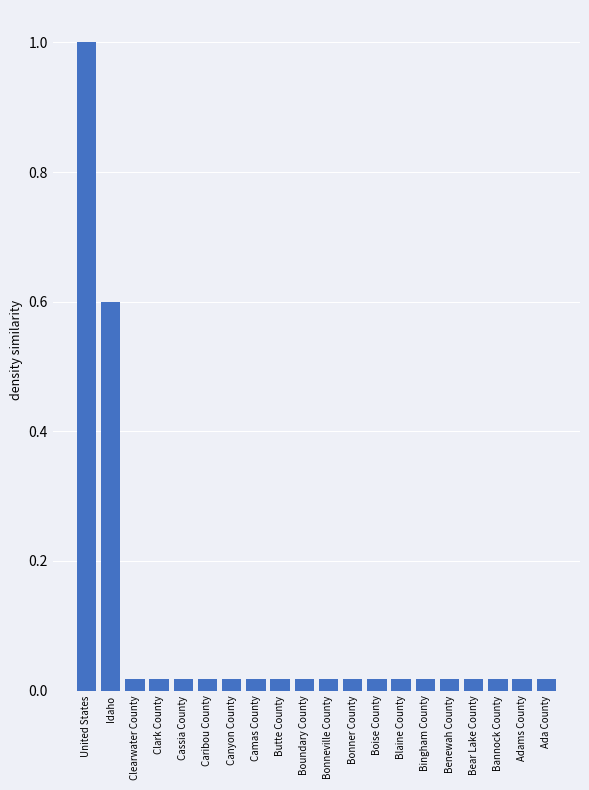

Which has a higher value, Idaho or Bonneville County?

Idaho